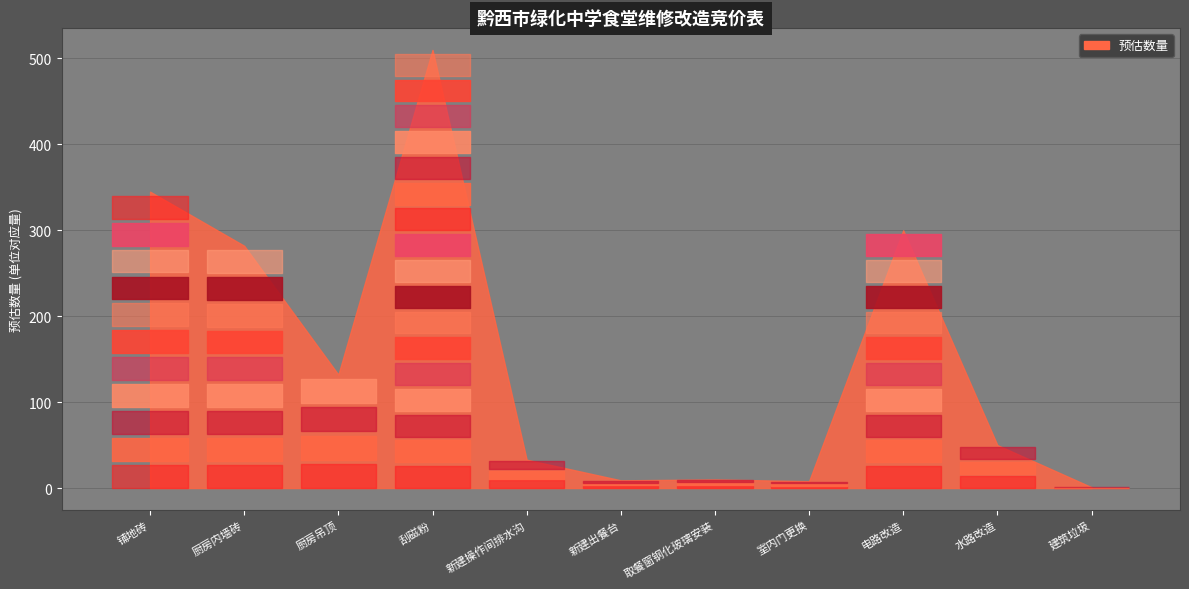

List the labels in order of value, largest first.

刮磁粉, 铺地砖, 电路改造, 厨房内墙砖, 厨房吊顶, 水路改造, 新建操作间排水沟, 取餐窗钢化玻璃安装, 新建出餐台, 室内门更换, 建筑垃圾